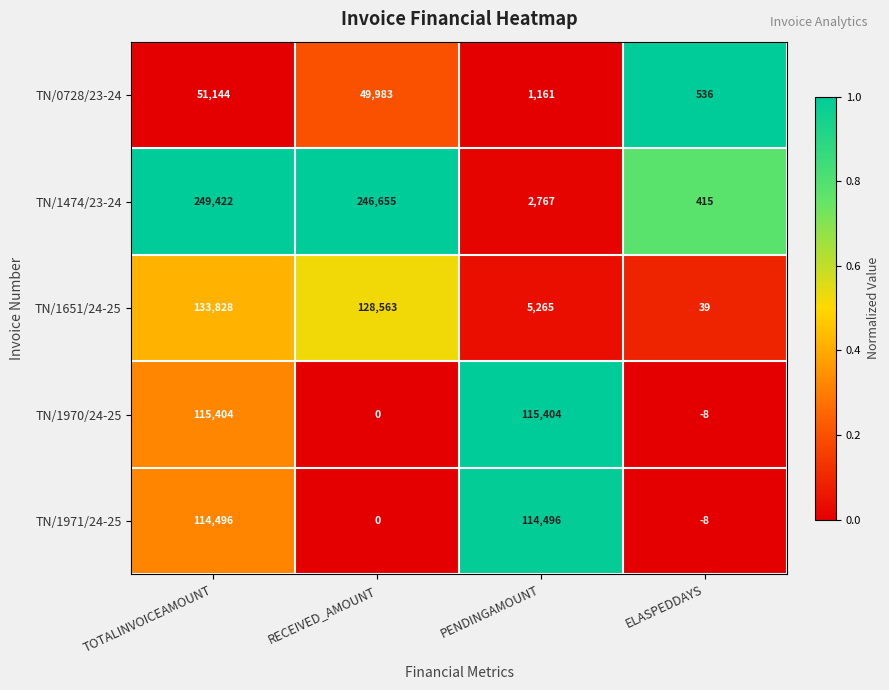

What is the difference between the highest and lowest values at TOTALINVOICEAMOUNT?

198278